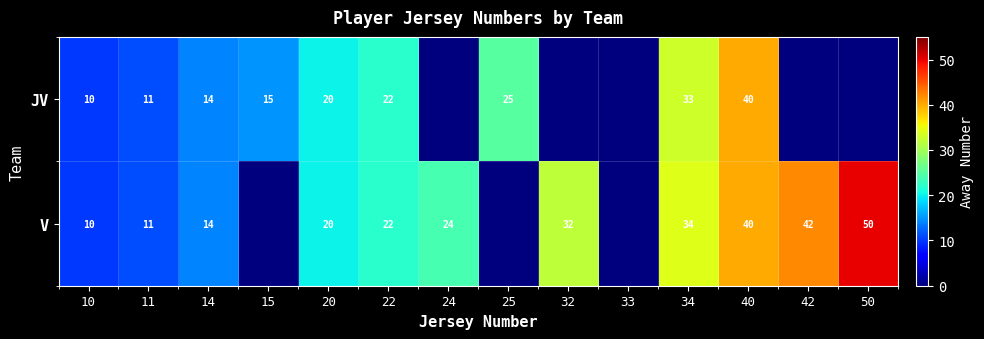

The value of V at 11 is 17. True or false?

False